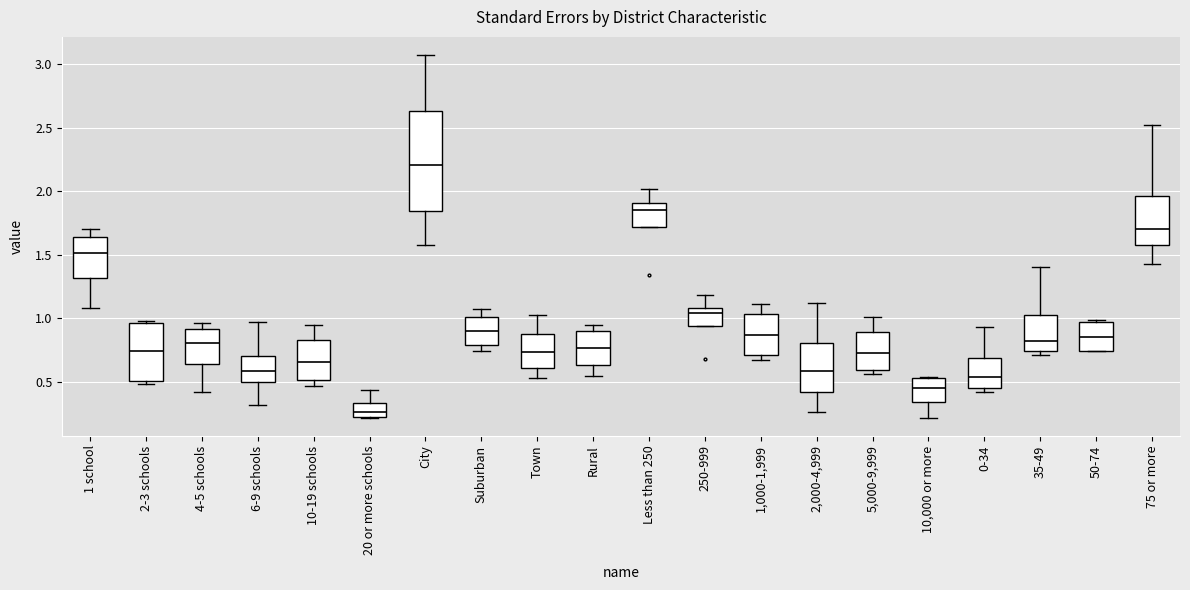

Which box is the tallest, from its lower edge to its upper edge?

City